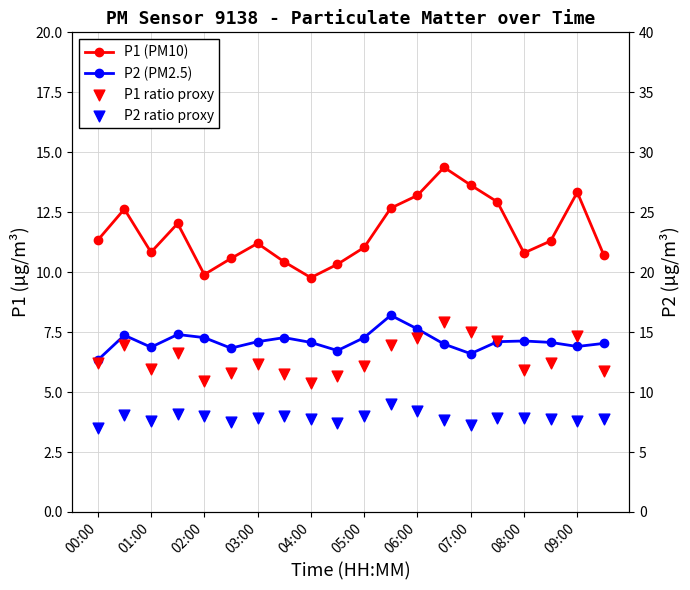

Which series contains the highest Y value?

P1 (PM10)